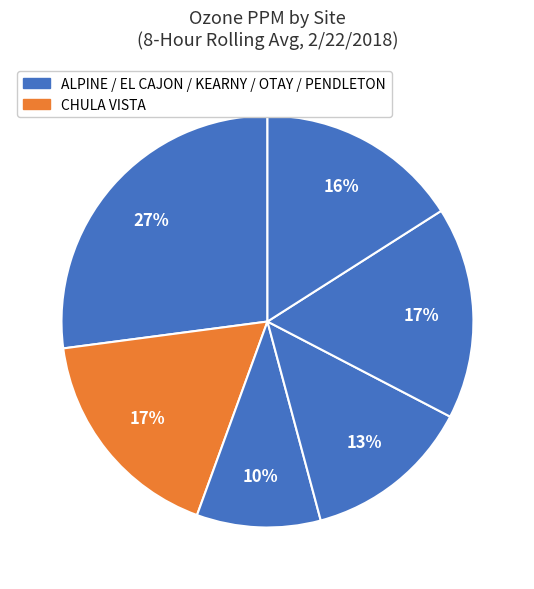

Count the number of slices in the pie.

6